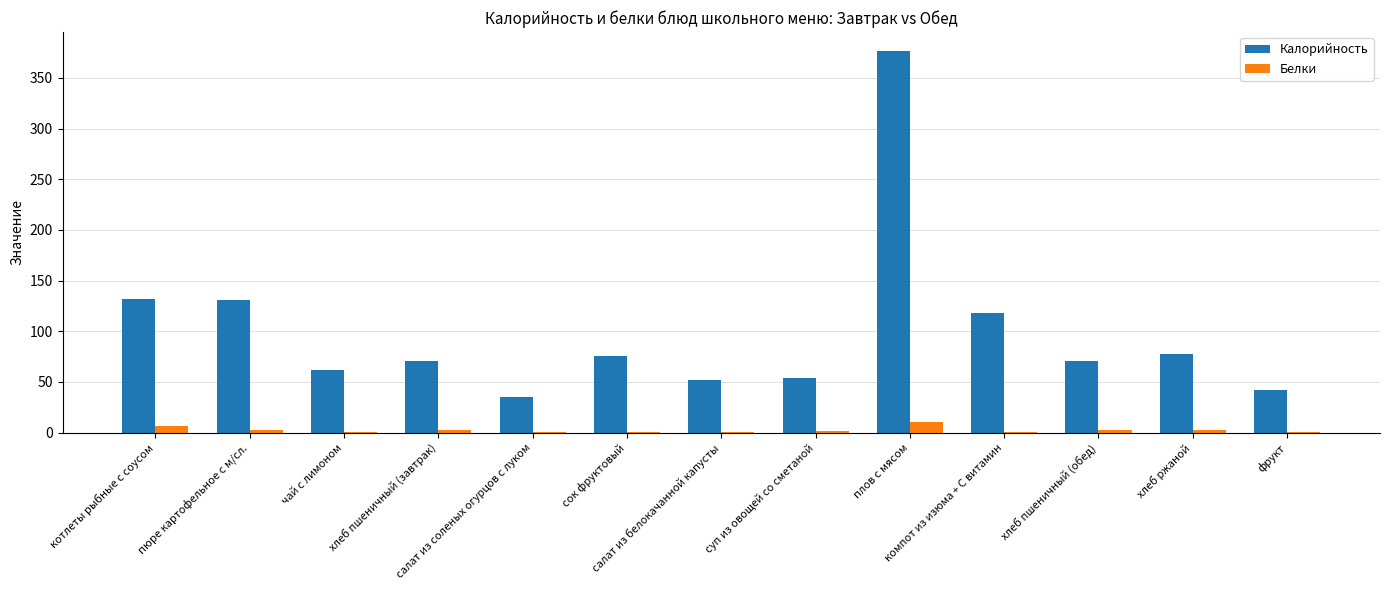

Which series changed the most between хлеб пшеничный (завтрак) and салат из белокачанной капусты?

Калорийность